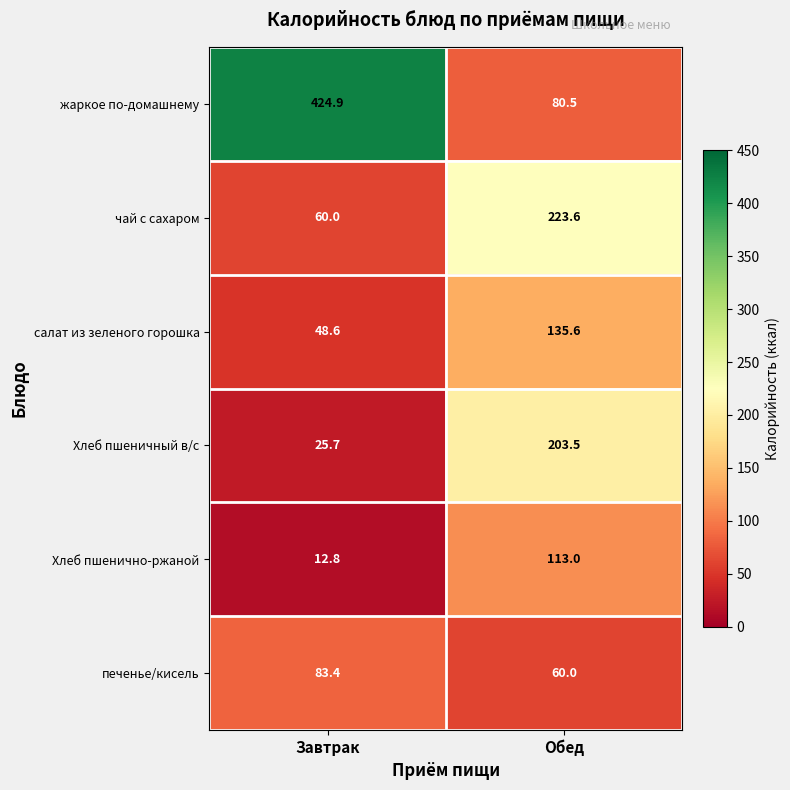

What is the difference between the печенье/кисель values at Завтрак and Обед?

23.4